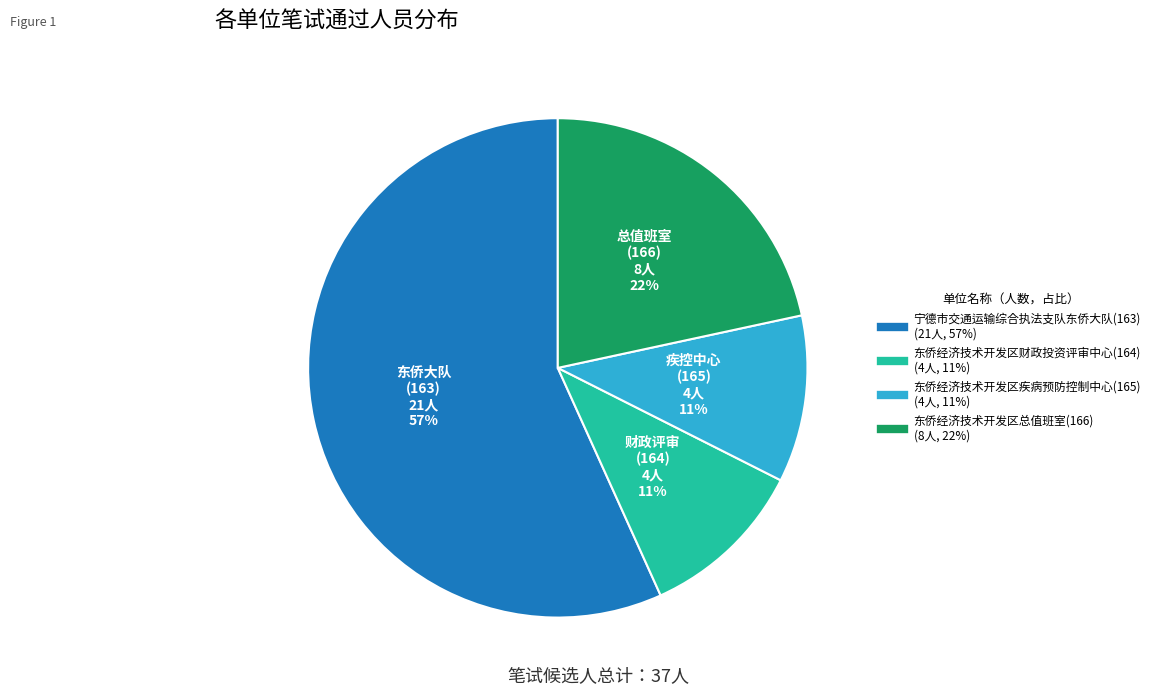

To the nearest percent, what is the difference between the largest and smallest slice percentages?

46%